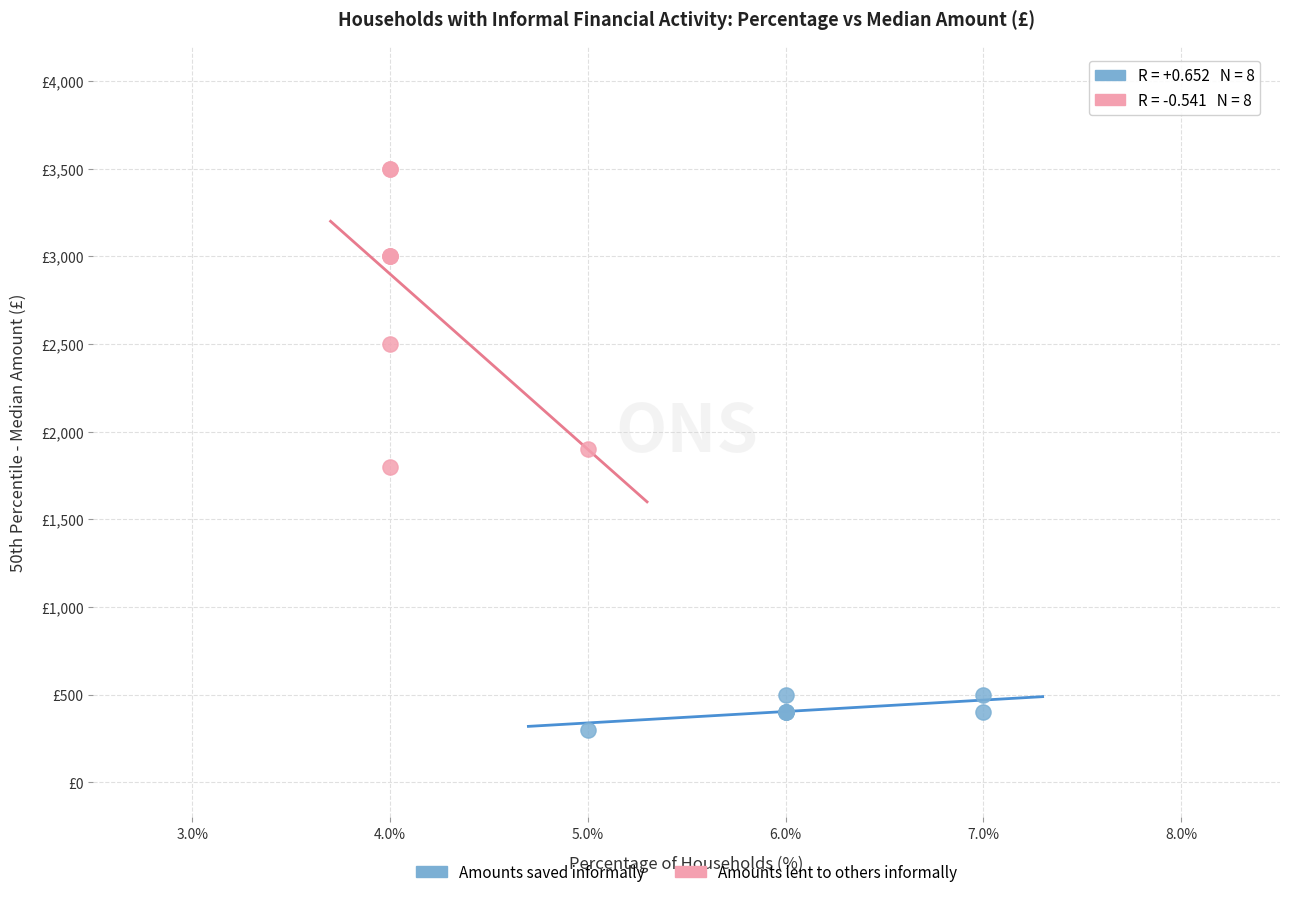

Which series contains the highest Y value?

Amounts lent to others informally